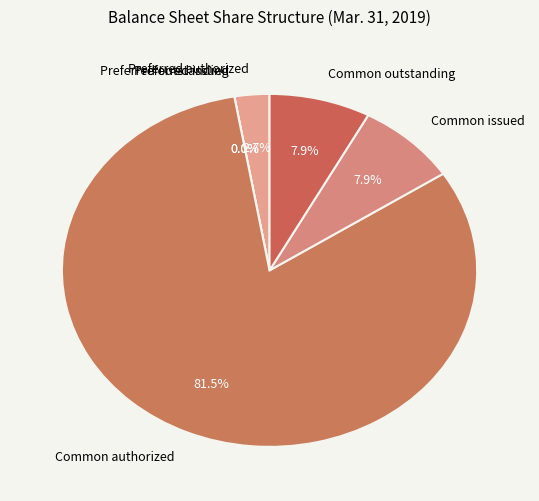

Rank the categories by value from lowest to highest.

Preferred stock, shares issued, Preferred stock, shares outstanding, Preferred stock, shares authorized, Common stock, shares issued, Common stock, shares outstanding, Common stock, shares authorized